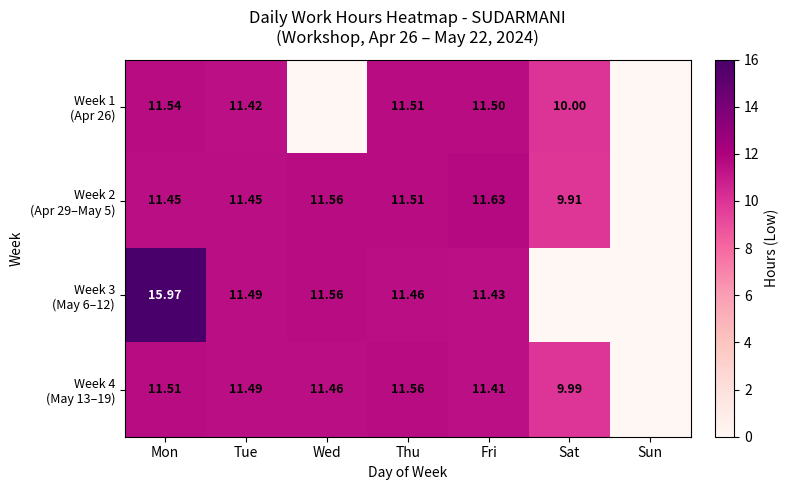

How many data points in Week 1 (Apr 26) are above 11?

4